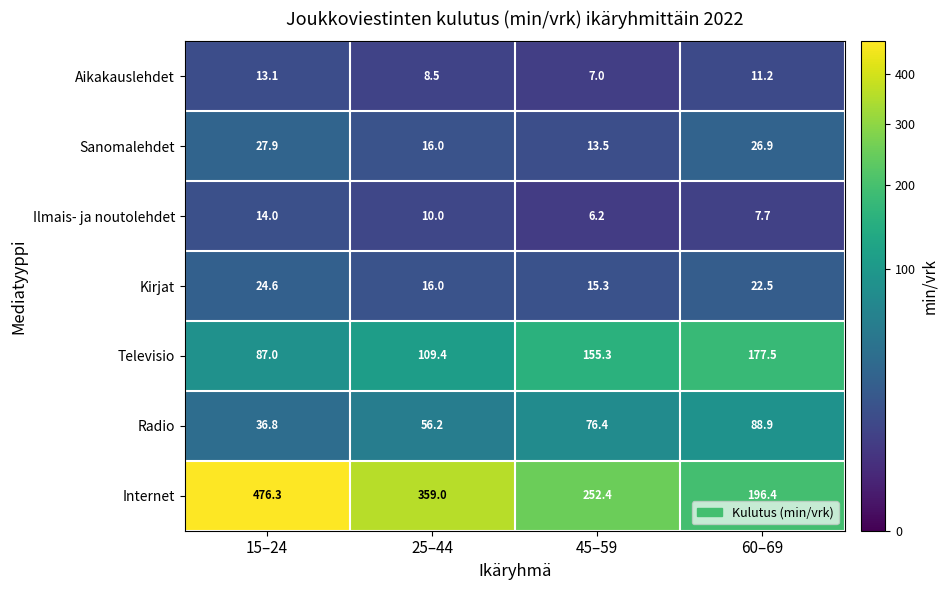

Is it true that Sanomalehdet equals 13.5 at 45–59?

True